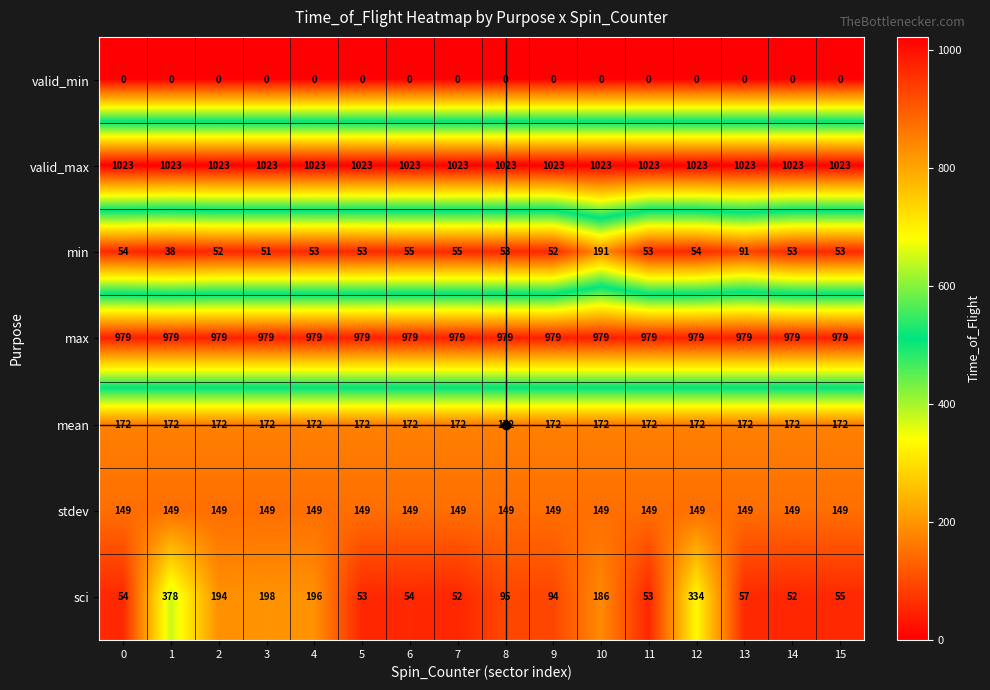

How many data points does each series have?

16